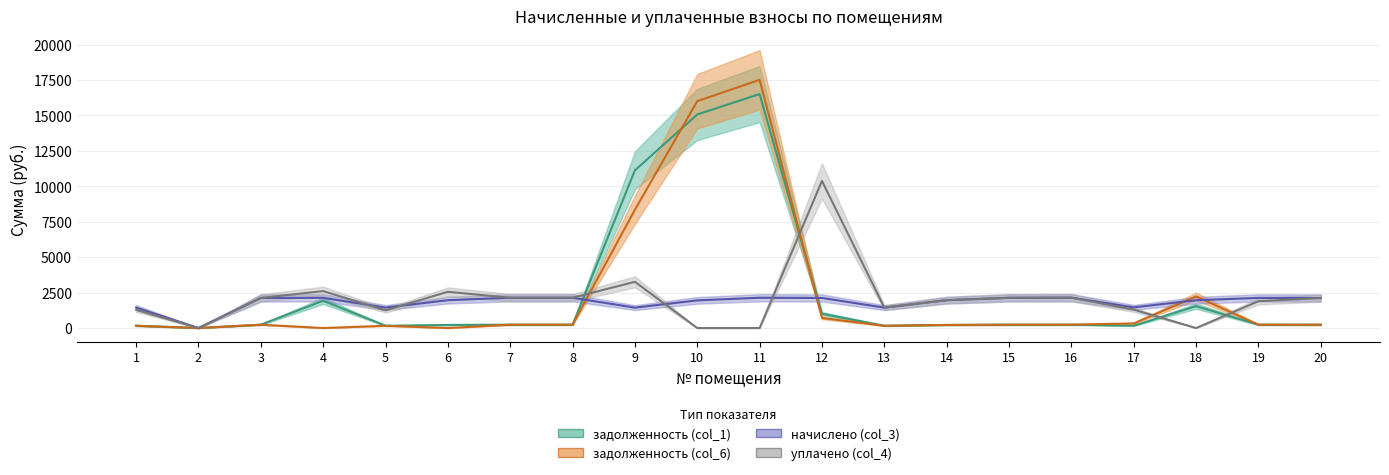

True or false: задолженность (col_1) and задолженность (col_6) intersect in this chart.

True